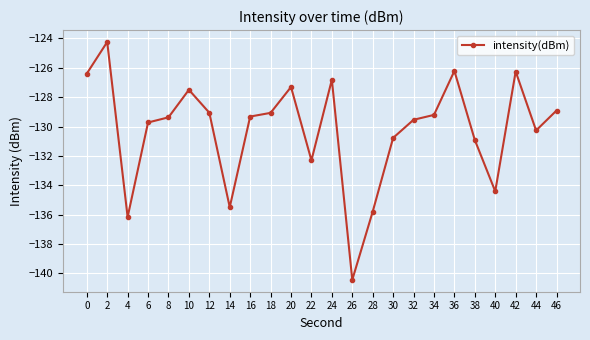

Which category has the highest value across all series?

2